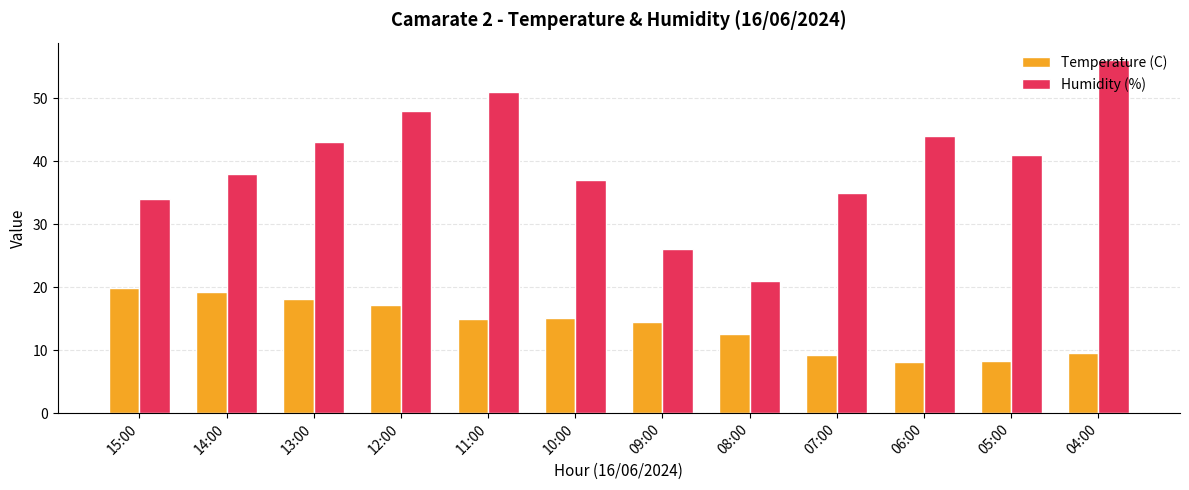

Is it true that Humidity (%) equals 37.0 at 10:00?

True